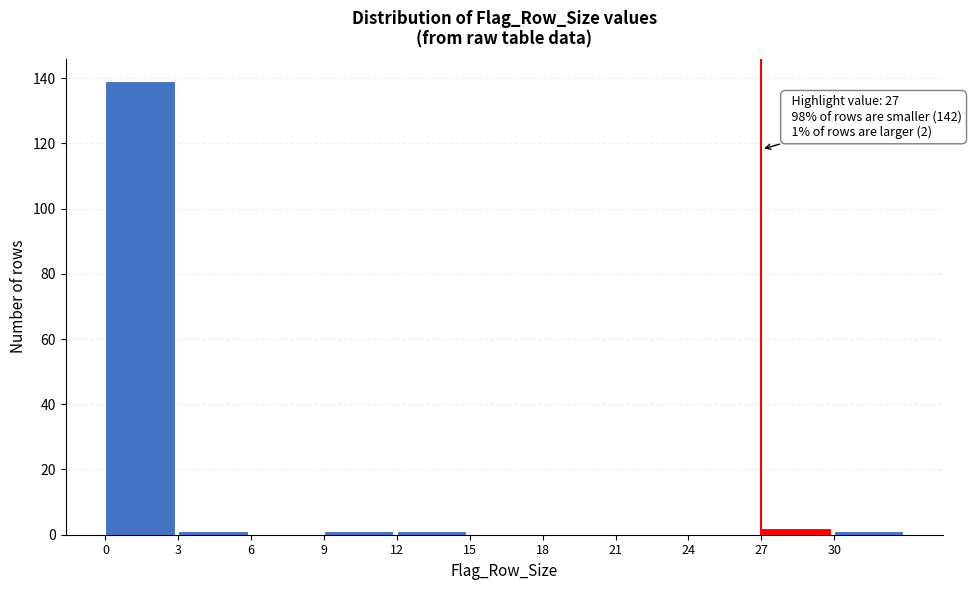

Which range on the x-axis has the tallest bar?

0 to 3